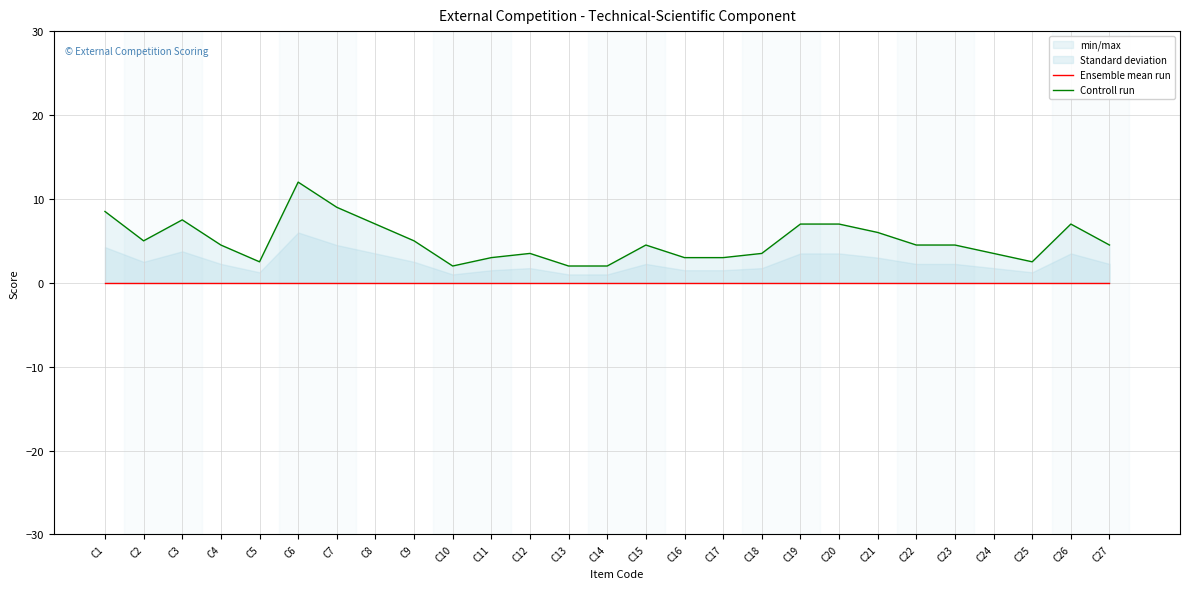

Which has a higher value, C22 or C20?

C22